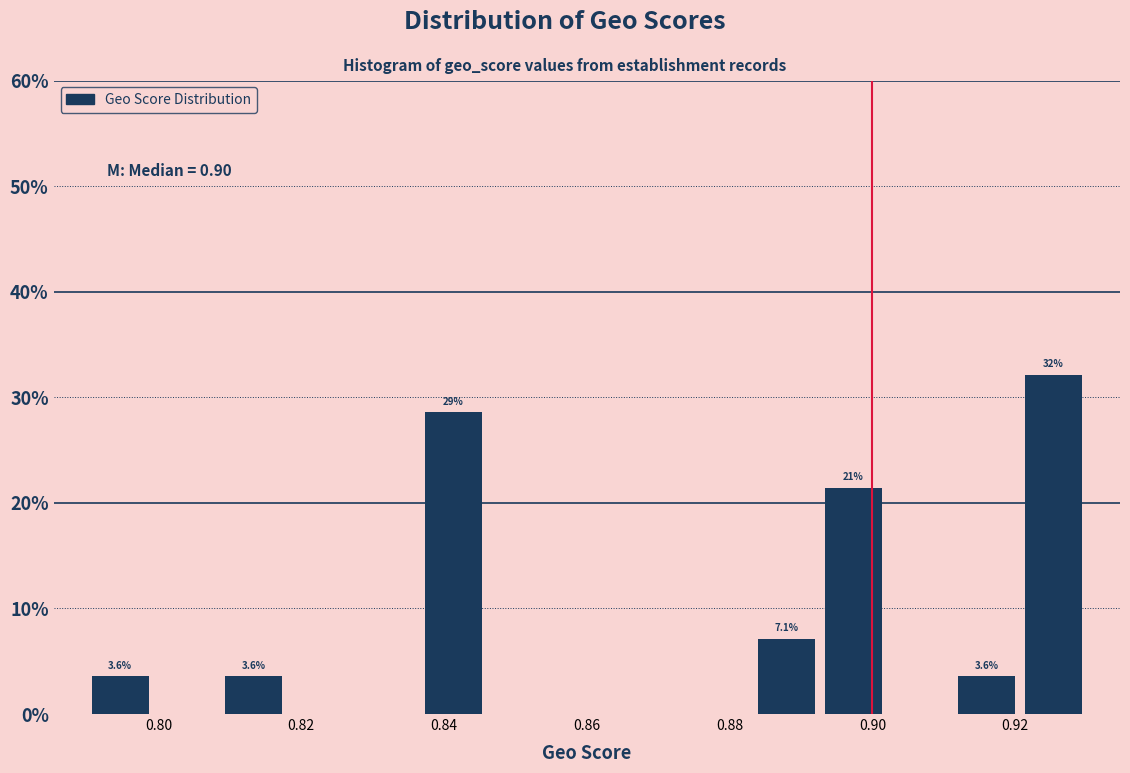

Over which range of the x-axis is the bar tallest?

0.920 to 0.930